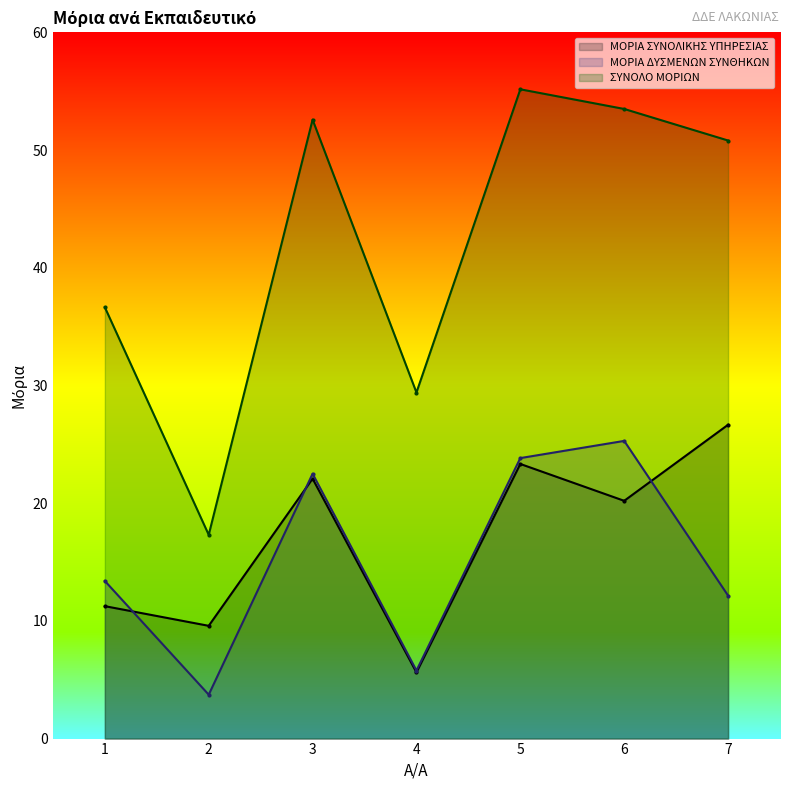

What is the maximum value shown in the chart?

55.2